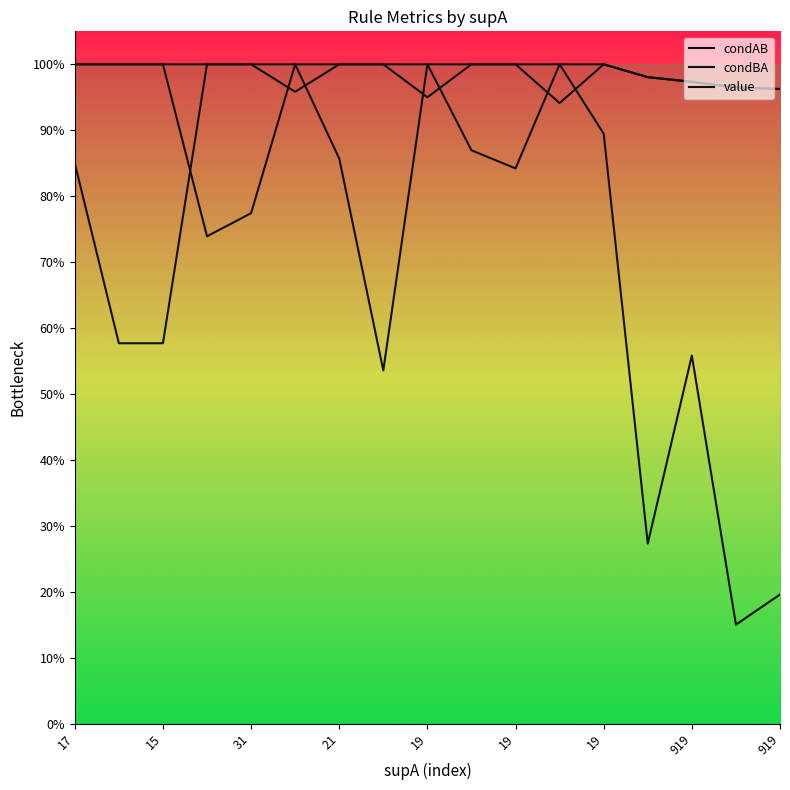

Reading right to left, transcribe all the data shown in this chart.

condAB: 0.2	0.2	0.6	0.3	0.9	1.0	0.8	0.9	1.0	0.5	0.9	1.0	0.8	0.7	1.0	1.0	1.0
condBA: 1.0	1.0	1.0	1.0	1.0	0.9	1.0	1.0	0.9	1.0	1.0	1.0	1.0	1.0	0.6	0.6	0.8
value: 1.0	1.0	1.0	1.0	1.0	1.0	1.0	1.0	1.0	1.0	1.0	1.0	1.0	1.0	1.0	1.0	1.0